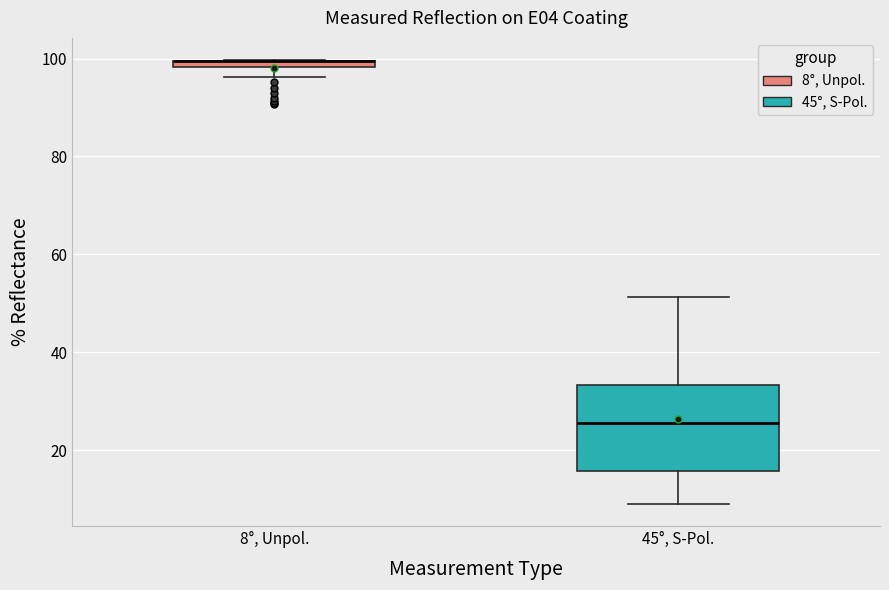

Where is the lower edge of the box for 8°, Unpol. on the y-axis? The values are not printed on the chart, so give them approximately, as read against the axis.

98